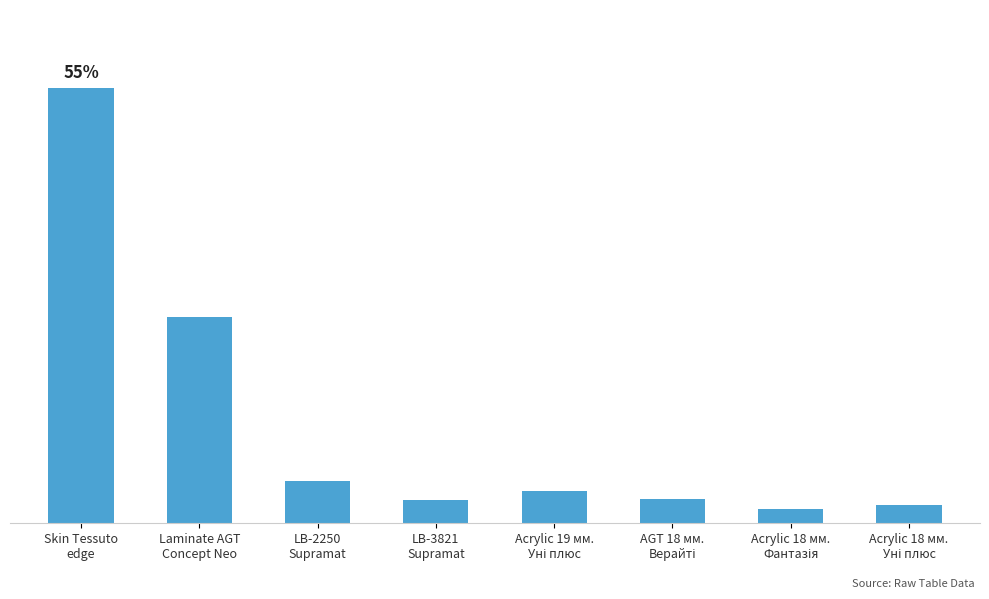

What is the sum of the values at LB-2250
Supramat and Acrylic 19 мм.
Уні плюс?

361